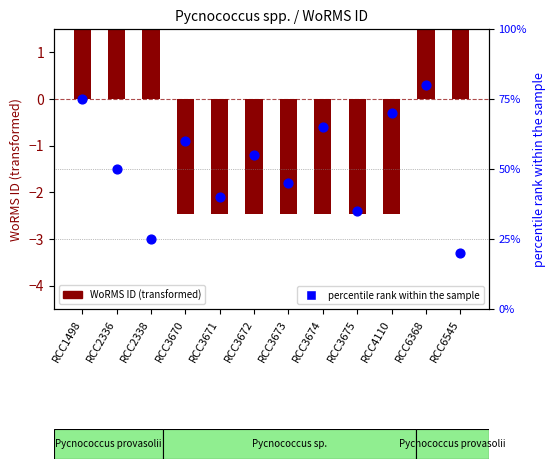

Which series has the widest spread of Y values?

percentile rank within the sample